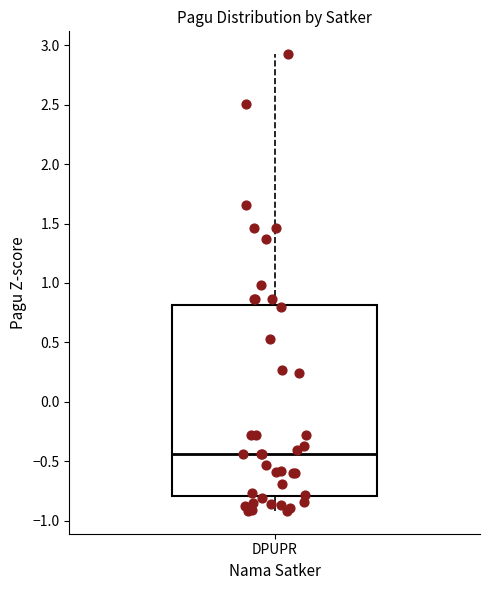

Read this box plot against the y-axis: the position of the median line, the range covered by the box, and the ends of both whiskers. The values are not printed on the chart, so give them approximately, as read against the axis.

median -0.45, box -0.80 to 0.80, whiskers -0.90 to 2.90